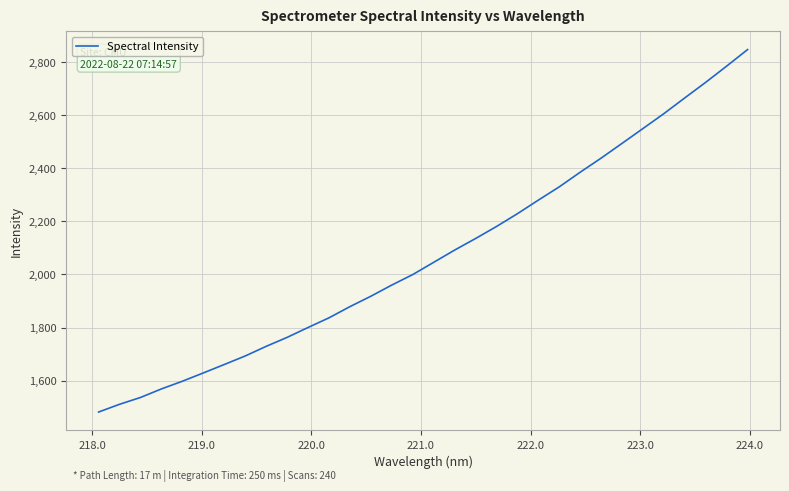

How many lines are shown in the chart?

1